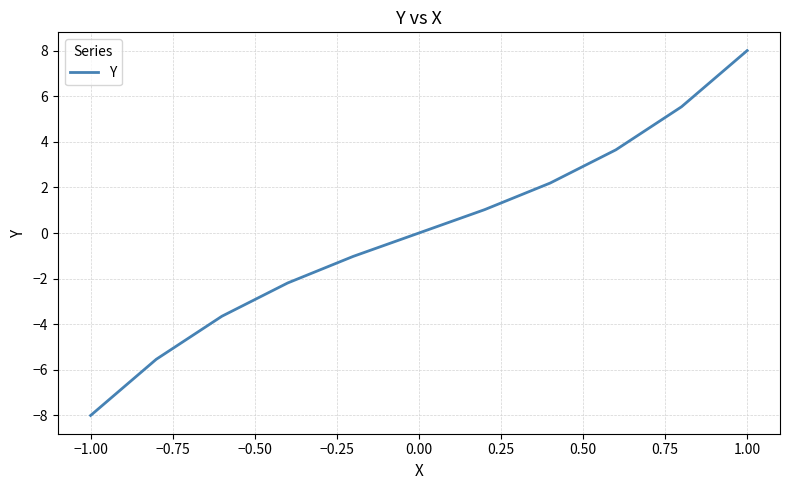

What is the maximum value shown in the chart?

8.0